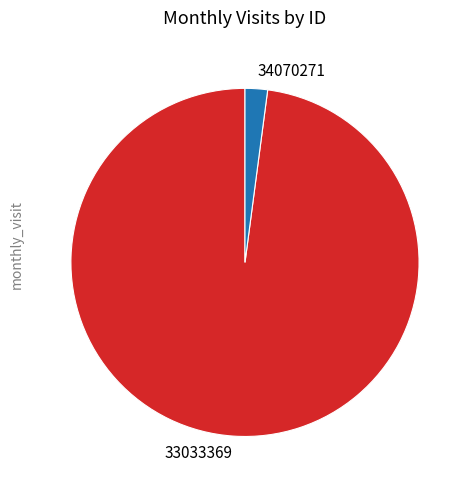

Is there a majority slice in this chart?

Yes